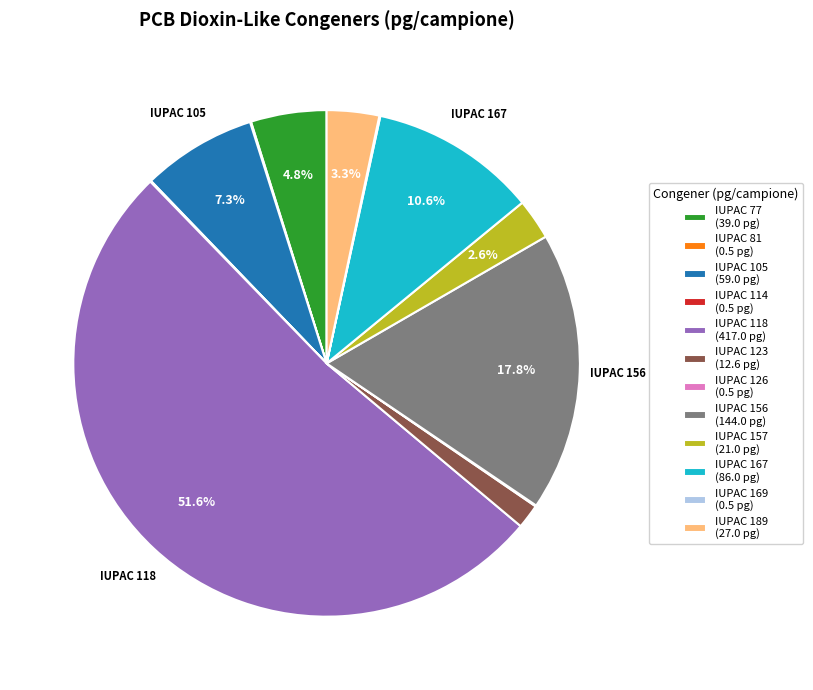

Is there any slice that represents more than half of the pie?

Yes